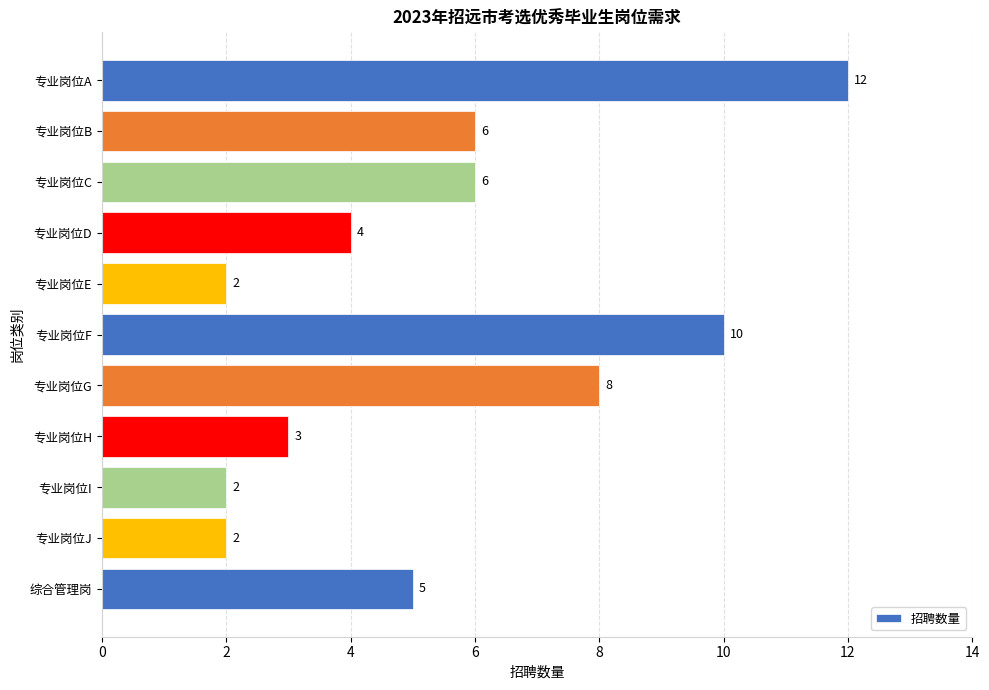

Count the number of categories in the chart.

11